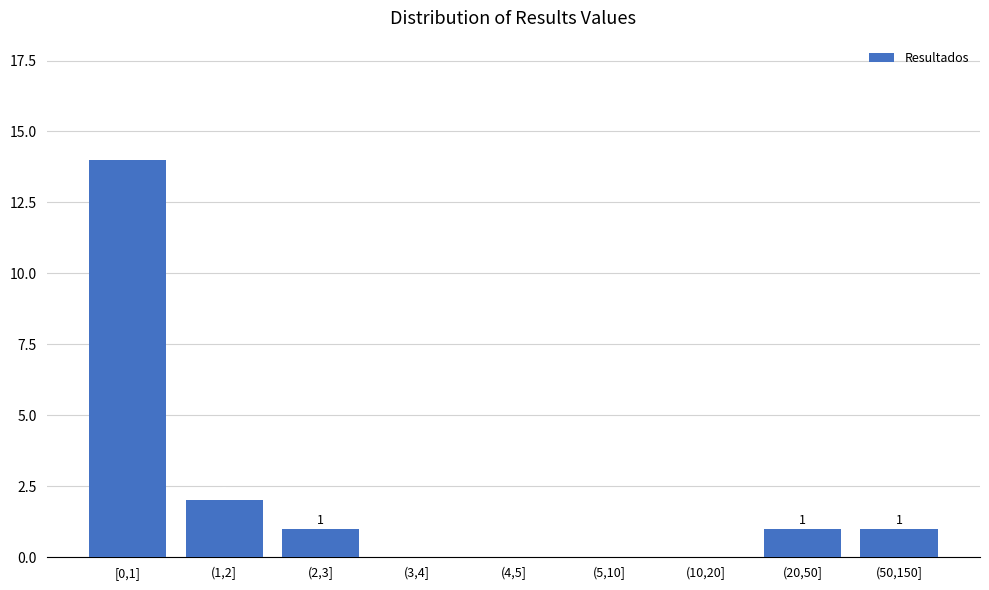

Reading left to right, what are all the values shown in this chart?

[0,1]=14	(1,2]=2	(2,3]=1	(3,4]=0	(4,5]=0	(5,10]=0	(10,20]=0	(20,50]=1	(50,150]=1